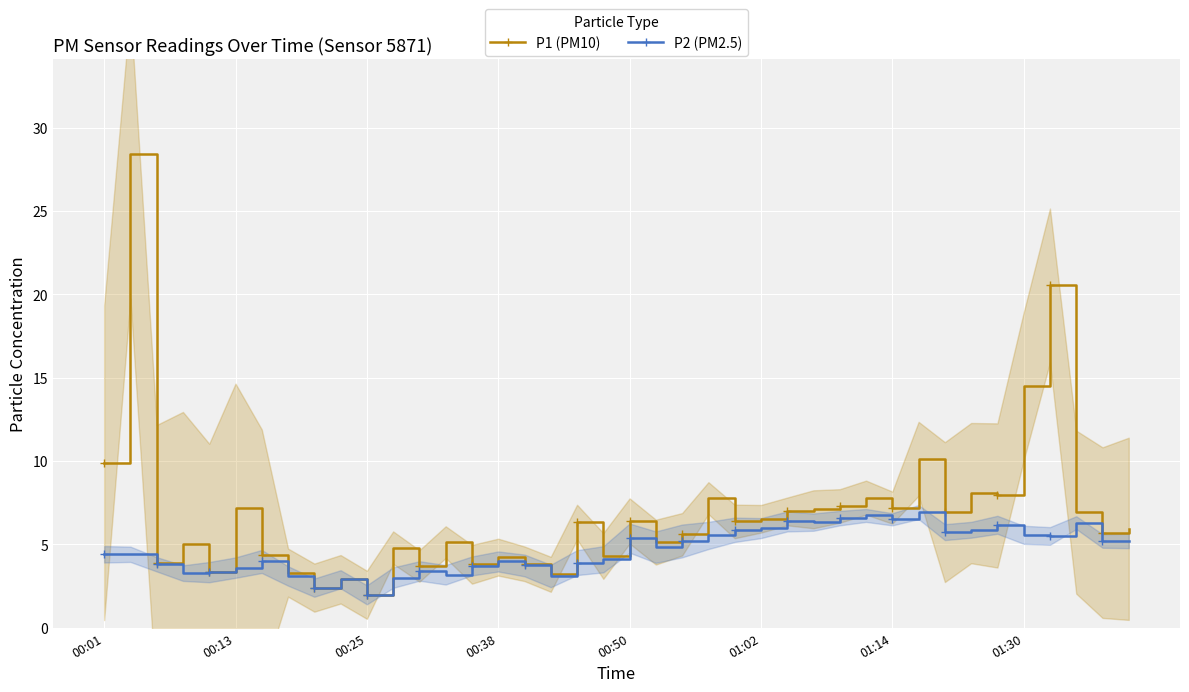

What is the maximum value for P1 (PM10)?

28.4